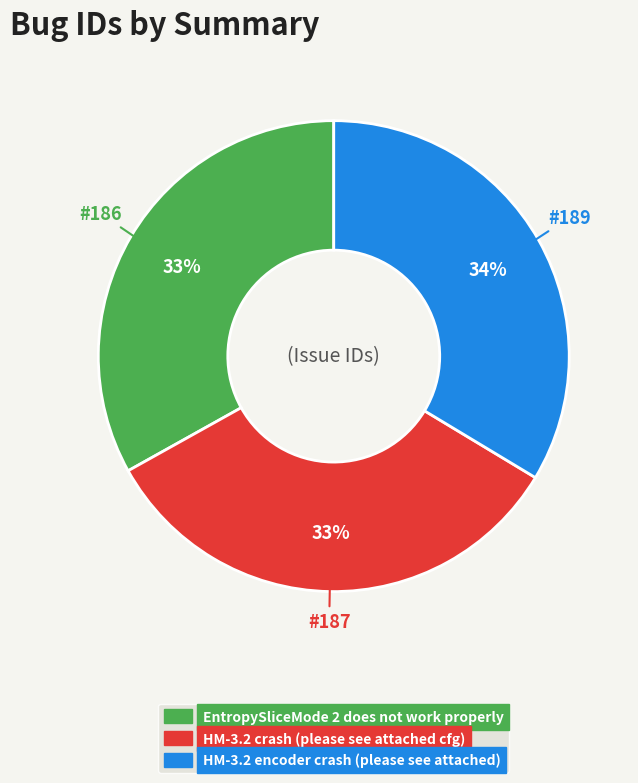

Approximately how many times larger is the value at EntropySliceMode 2 does not work properly compared to HM-3.2 crash (please see attached cfg)?

1.0